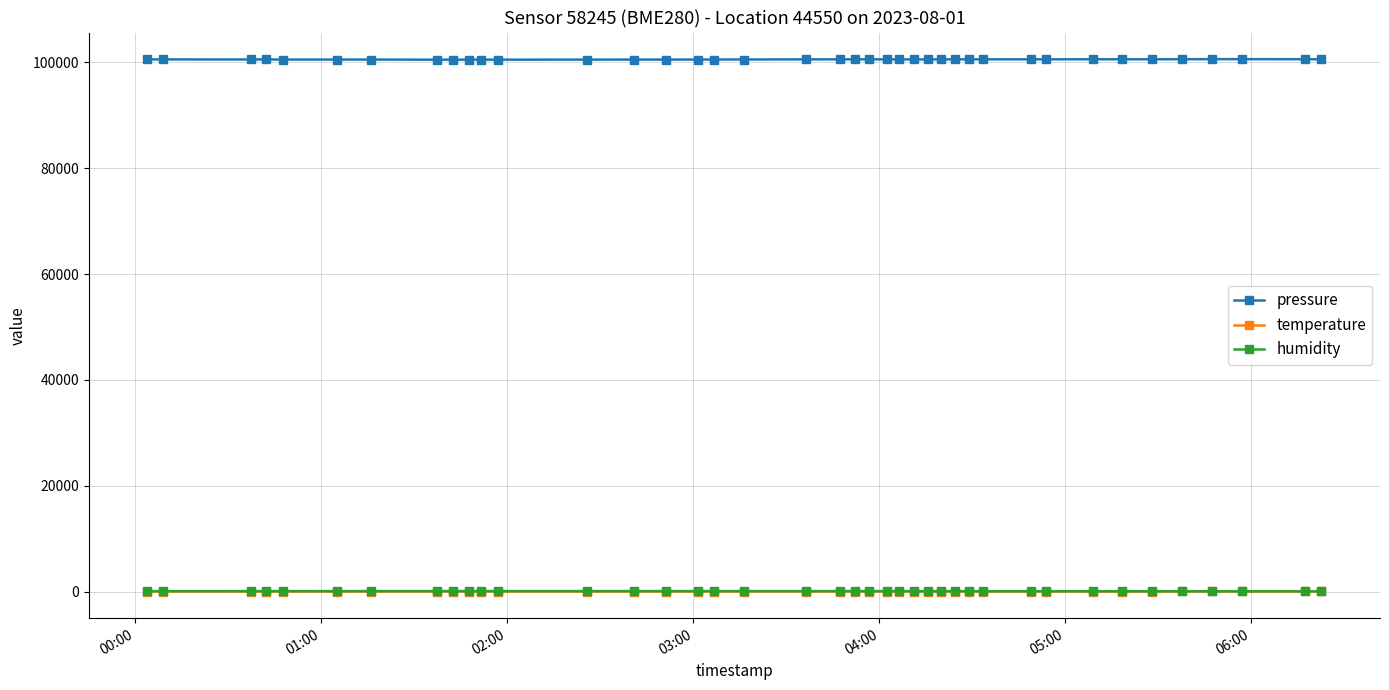

What is the maximum value shown in the chart?

100630.0